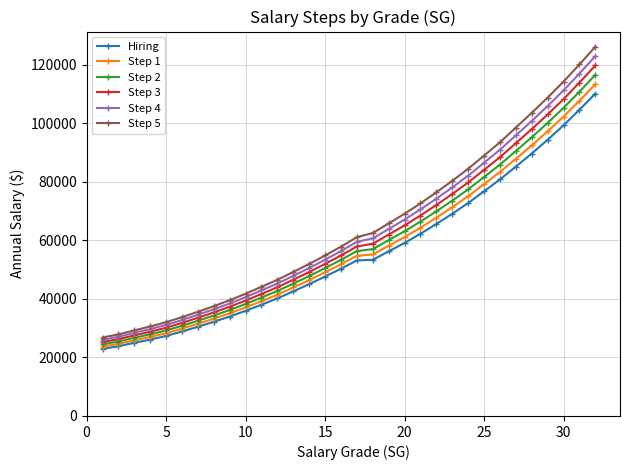

True or false: Step 4 has more than 1 points higher than both neighbors.

False